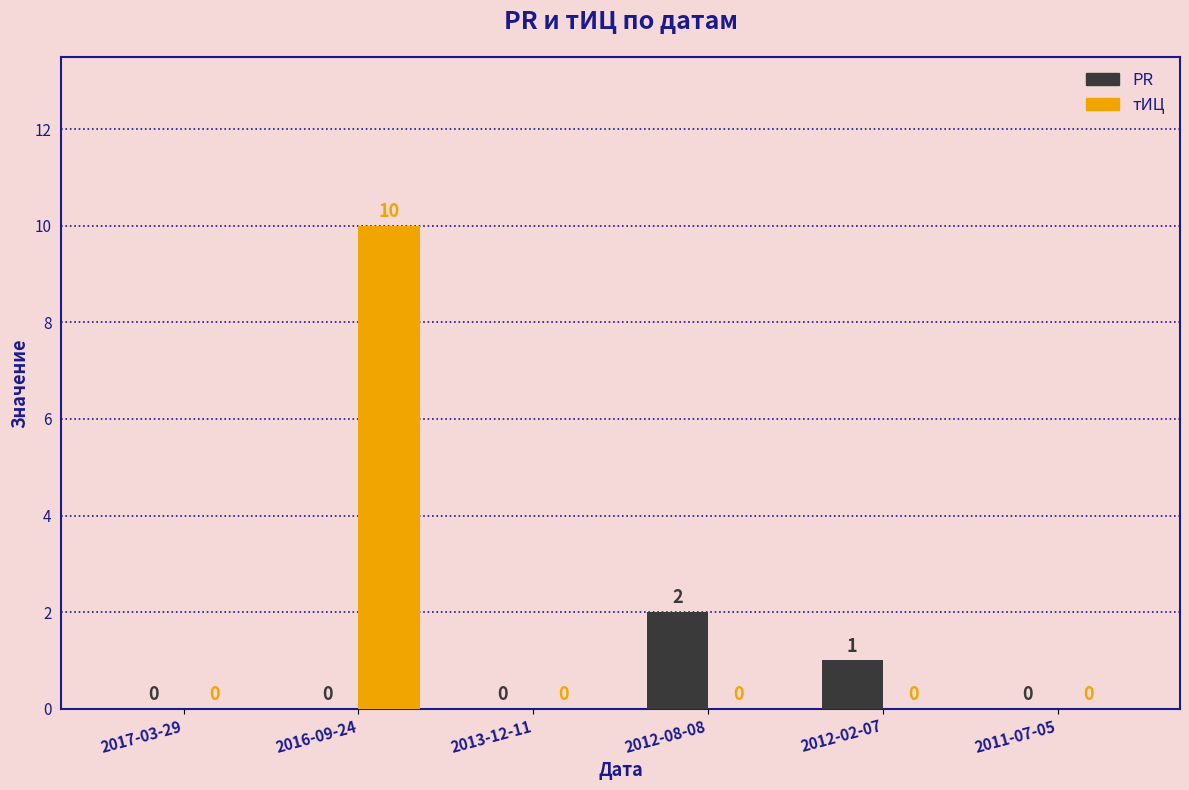

The PR series shows 0 at 2017-03-29. True or false?

True